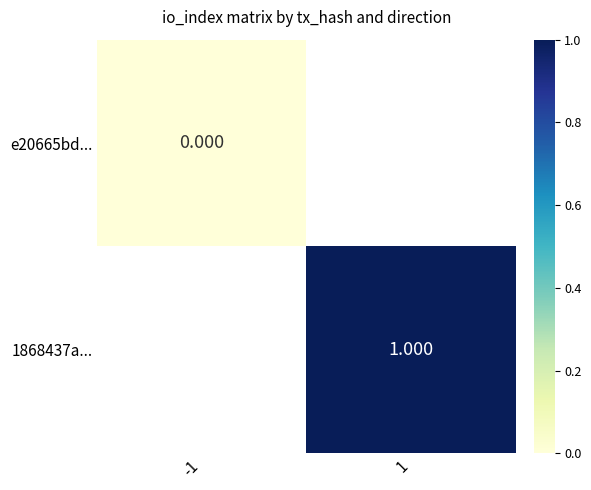

Between 1 and -1, which is larger?

-1